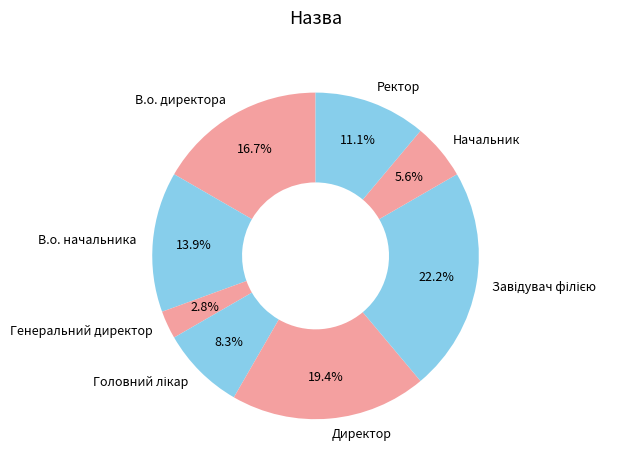

What is the ratio of the value at Ректор to the value at Генеральний директор?

4.0